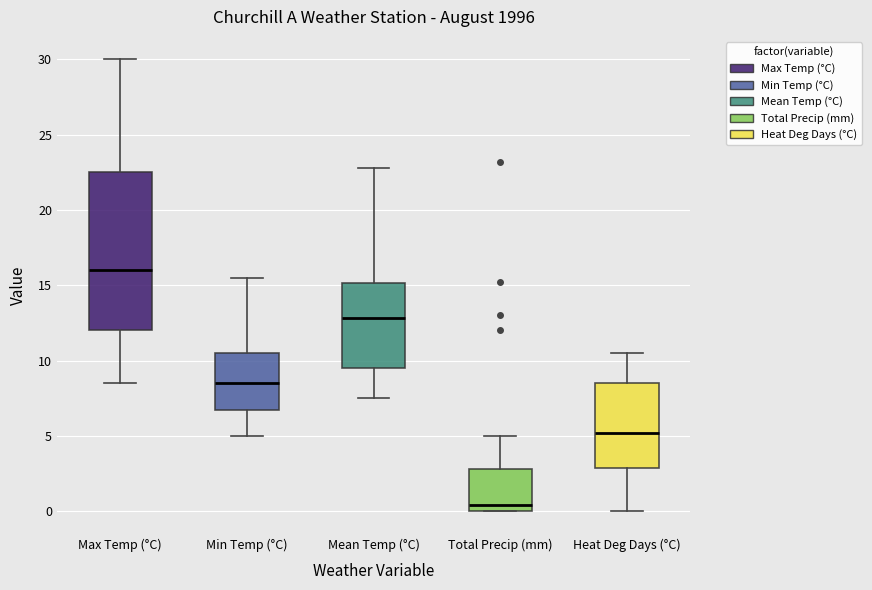

Comparing the boxes themselves (not the whiskers), which one is the tallest?

Max Temp (°C)